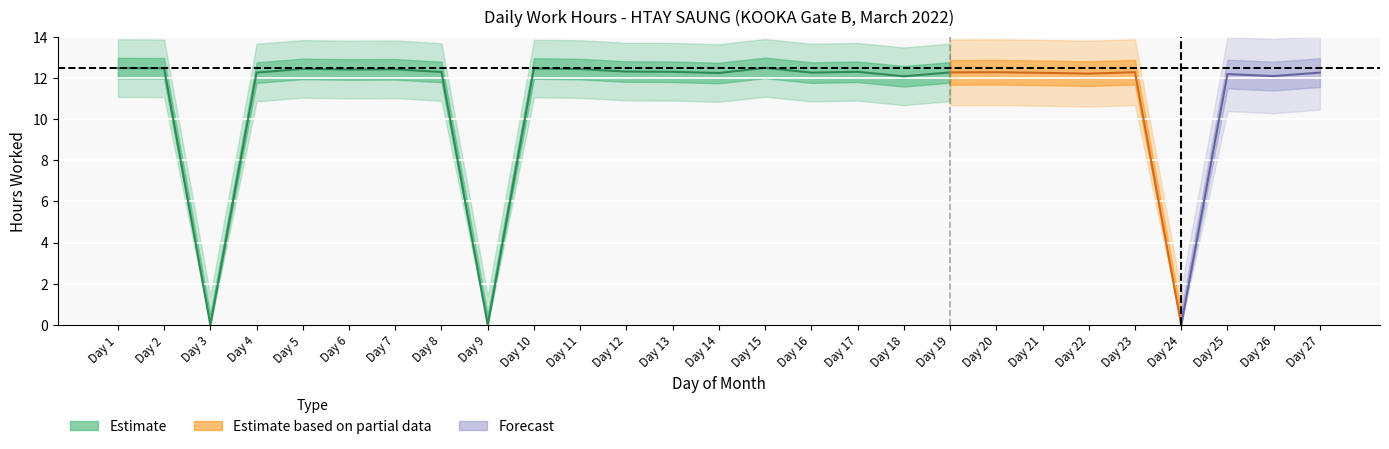

List the labels in order of value, smallest first.

3, 9, 24, 18, 26, 25, 22, 14, 21, 4, 16, 27, 19, 20, 23, 8, 13, 17, 12, 6, 7, 11, 5, 10, 2, 1, 15